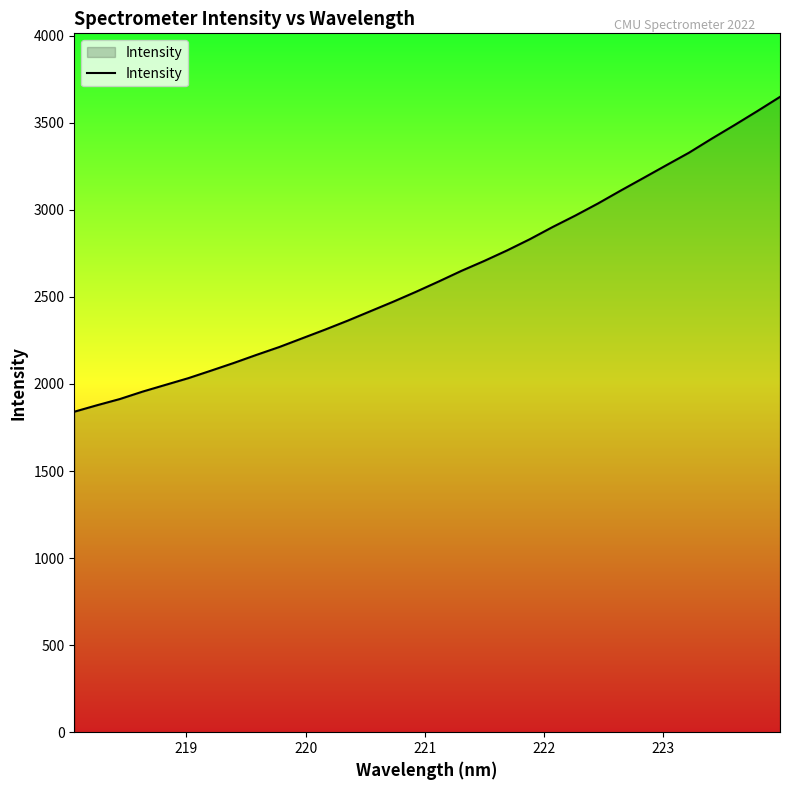

What is the greatest value displayed?

3649.2